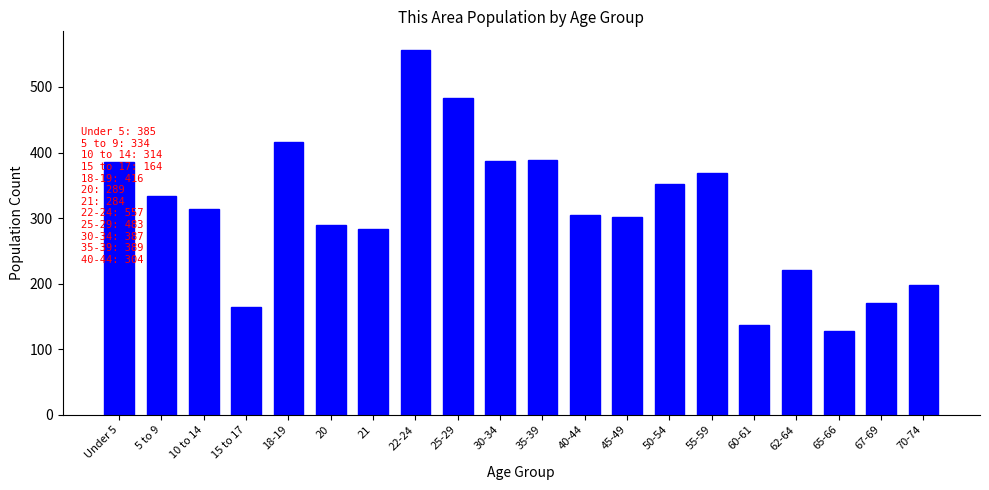

What is the sum of the values at 22-24 and 25-29?

1040